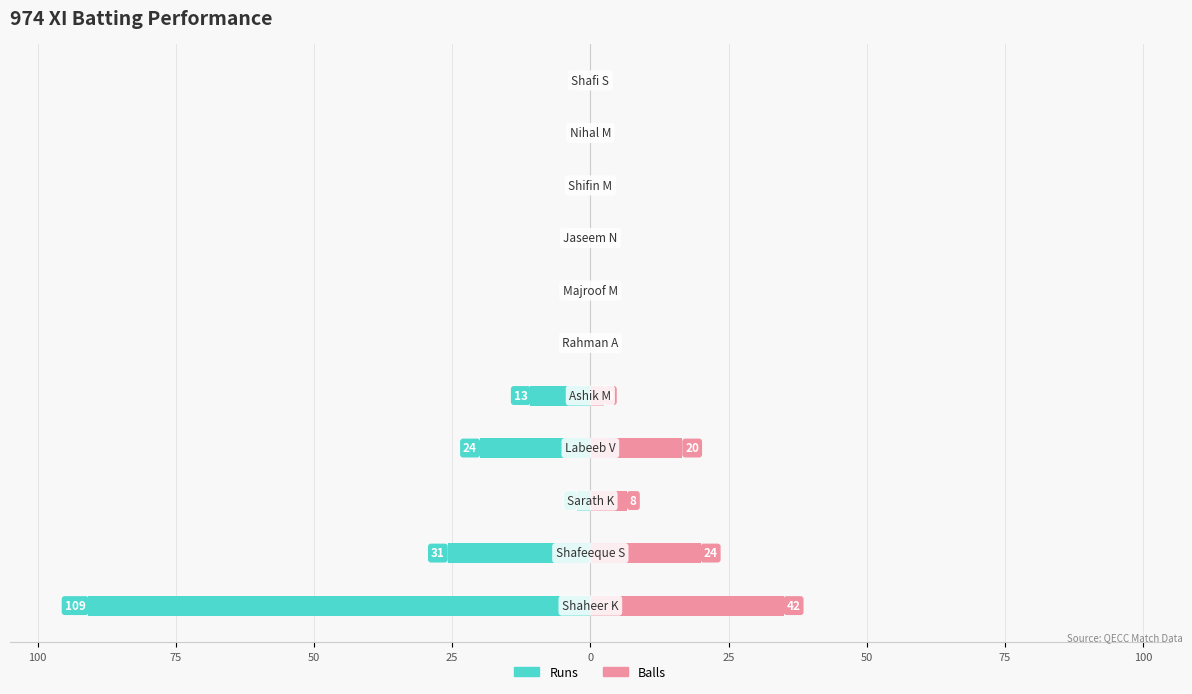

What is the maximum value for Balls?

35.0